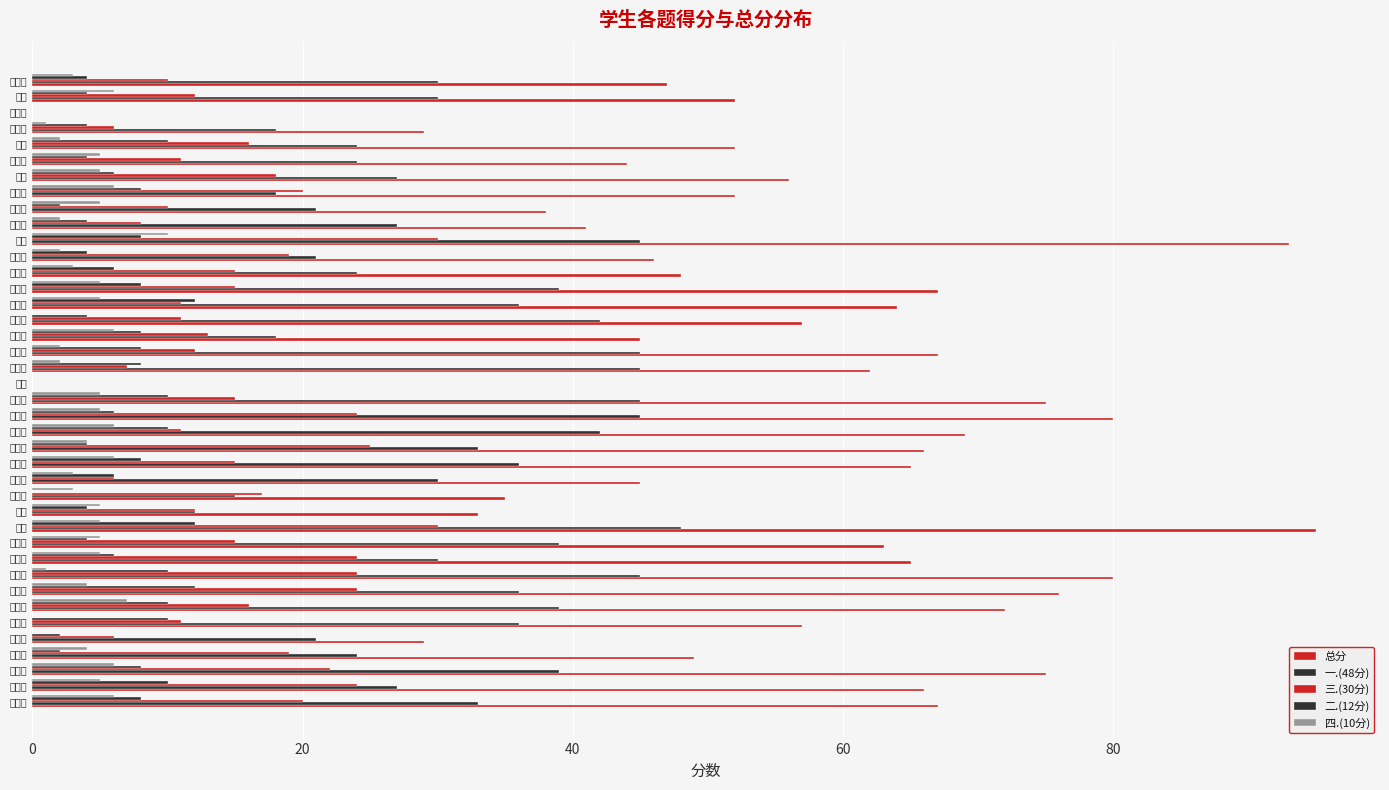

How many categories are shown in the chart?

40